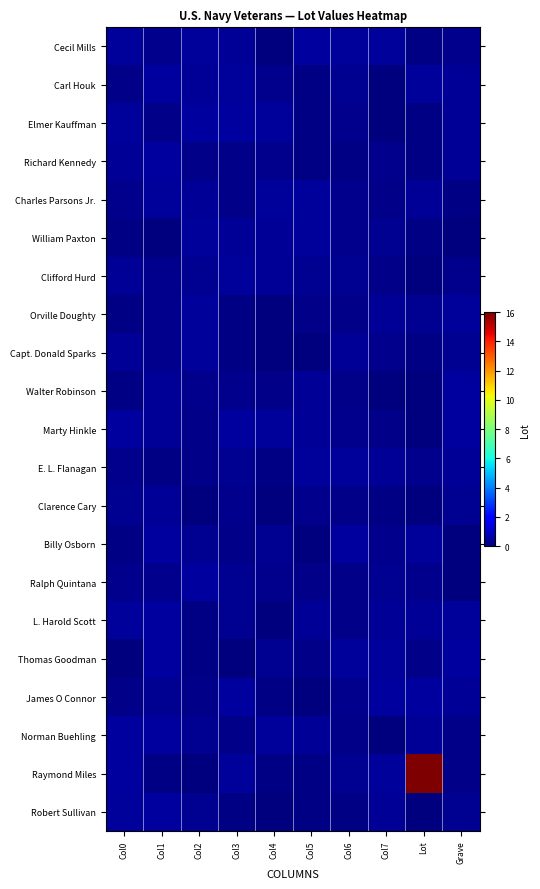

Between Col3 and Col6, which is larger?

Col6